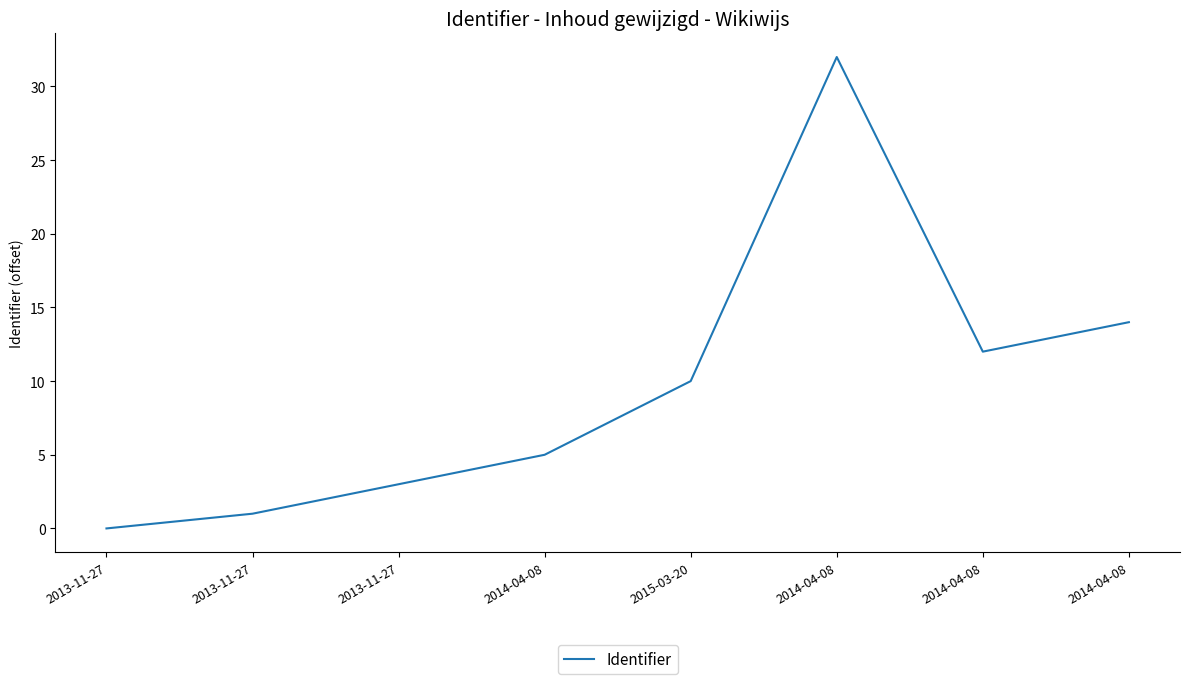

How many lines are shown in the chart?

1